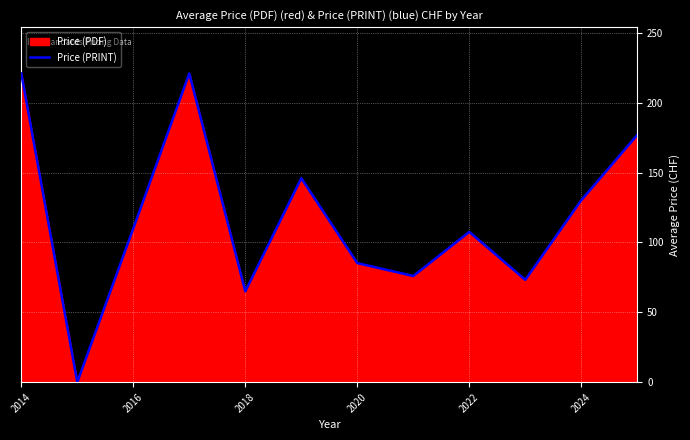

Where is the data nearest to the value 110?

2016